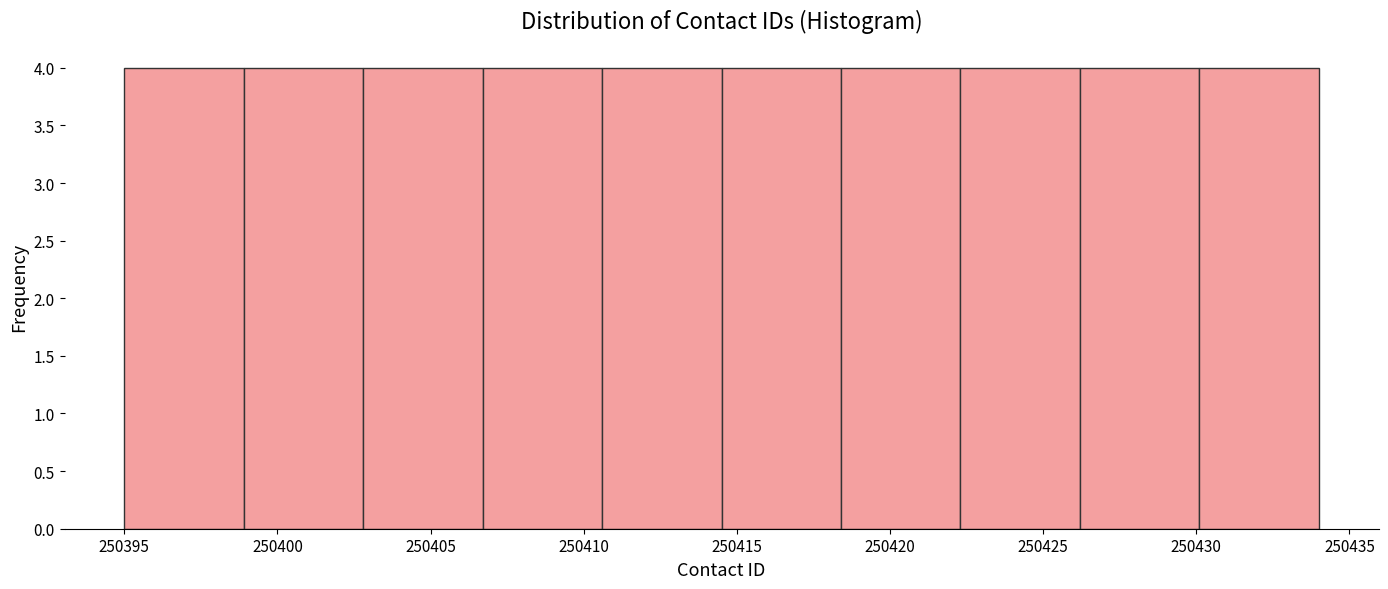

Reading left to right, transcribe this chart: for each bar, give the range it covers on the x-axis and its height. Neither the bar edges nor the heights are printed on the chart, so give them approximately, as read against the axes.

250395.0 to 250398.9: 4
250398.9 to 250402.8: 4
250402.8 to 250406.7: 4
250406.7 to 250410.6: 4
250410.6 to 250414.5: 4
250414.5 to 250418.4: 4
250418.4 to 250422.3: 4
250422.3 to 250426.2: 4
250426.2 to 250430.1: 4
250430.1 to 250434.0: 4